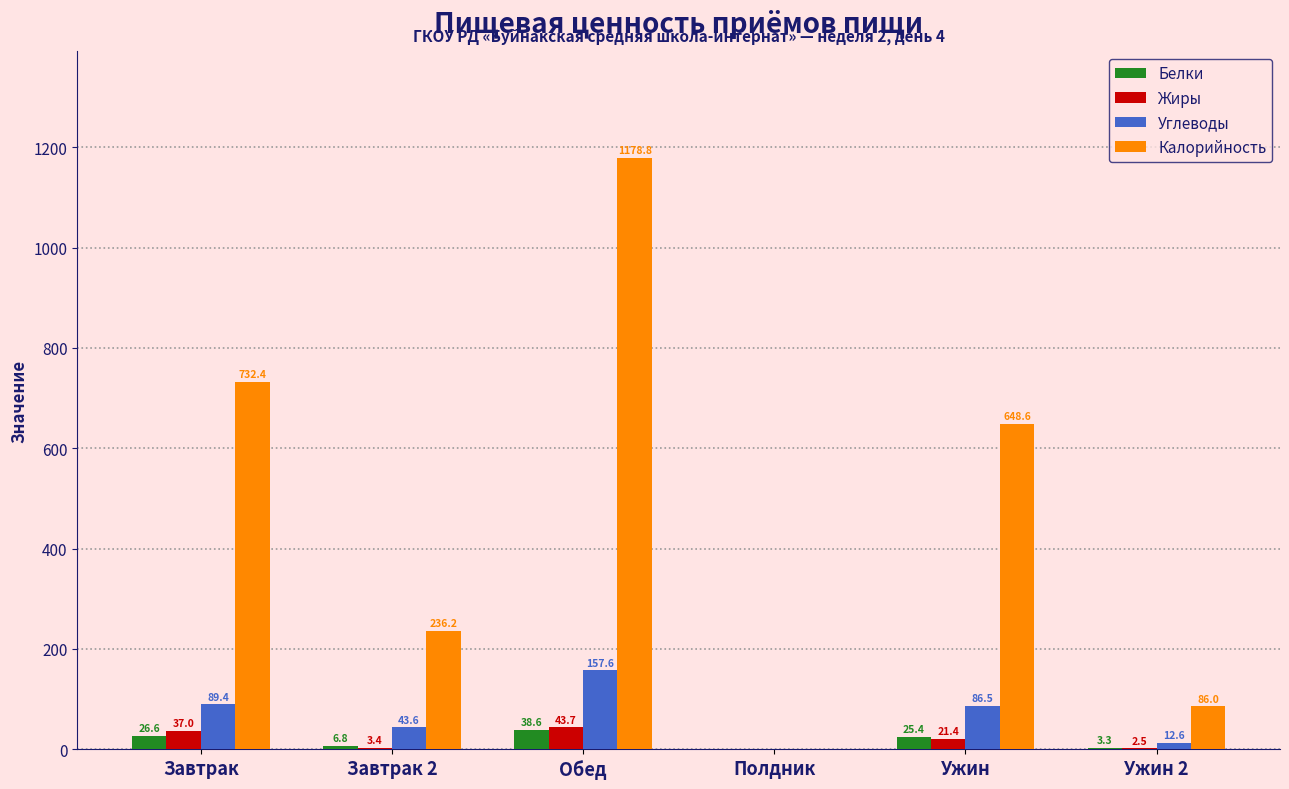

What is the sum of all Белки values?

100.7